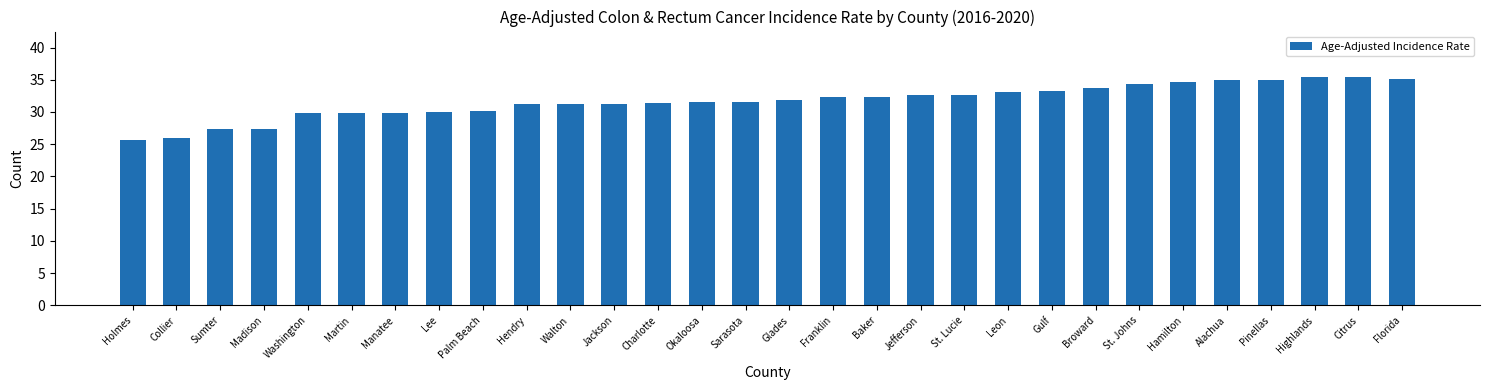

What position from the left is Okaloosa?

14